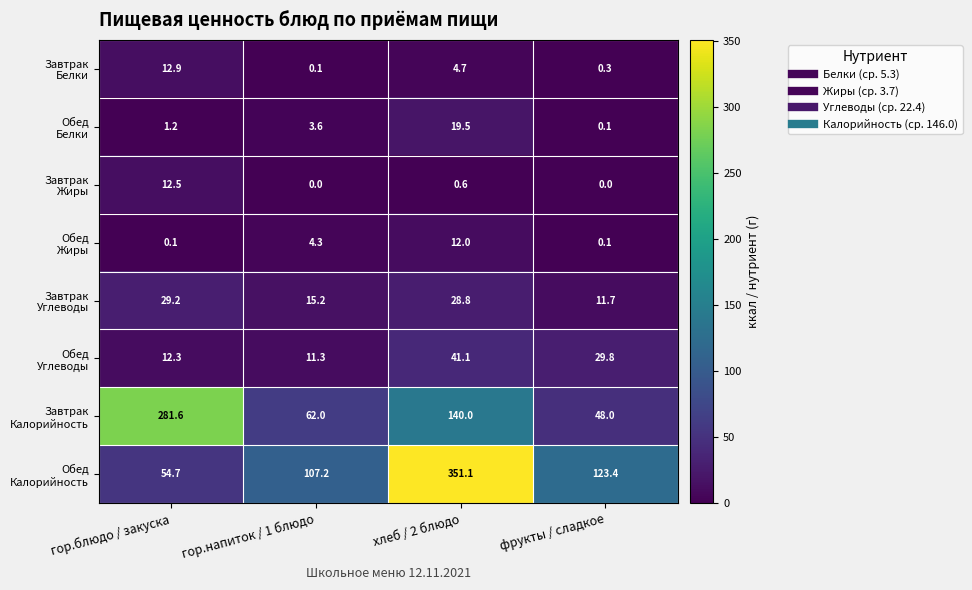

Which category has the highest value across all series?

хлеб / 2 блюдо